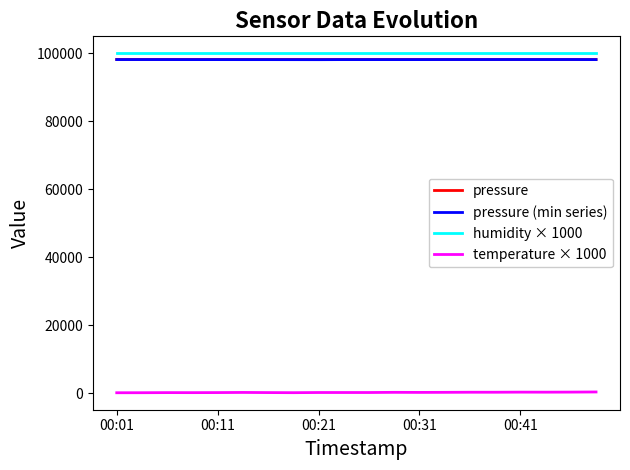

True or false: pressure (min series) and pressure intersect in this chart.

False